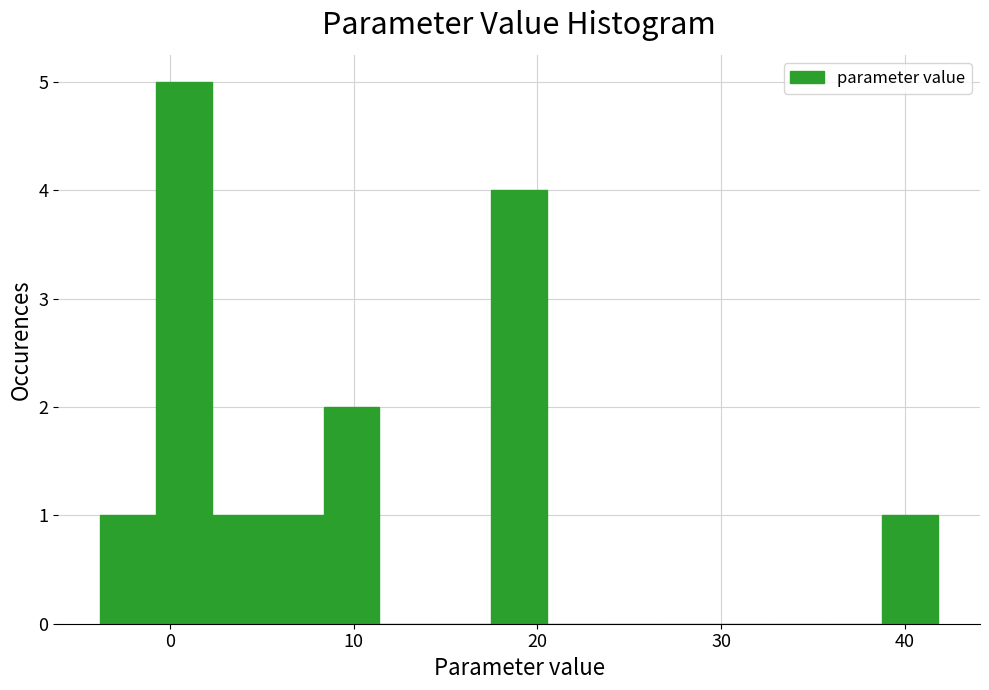

Read against the x-axis, roughly where is the centre of the tallest bar?

1